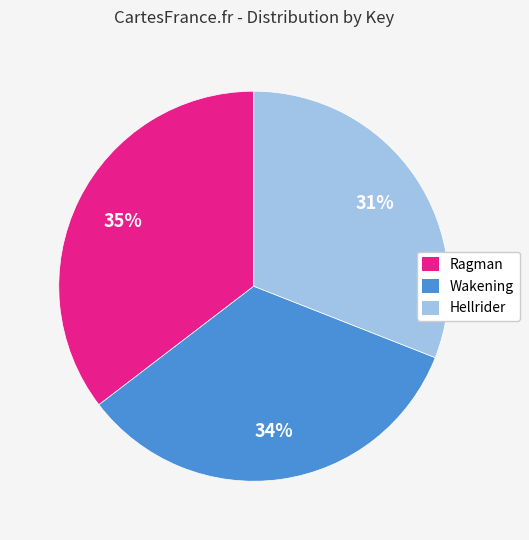

How many segments does this pie chart have?

3